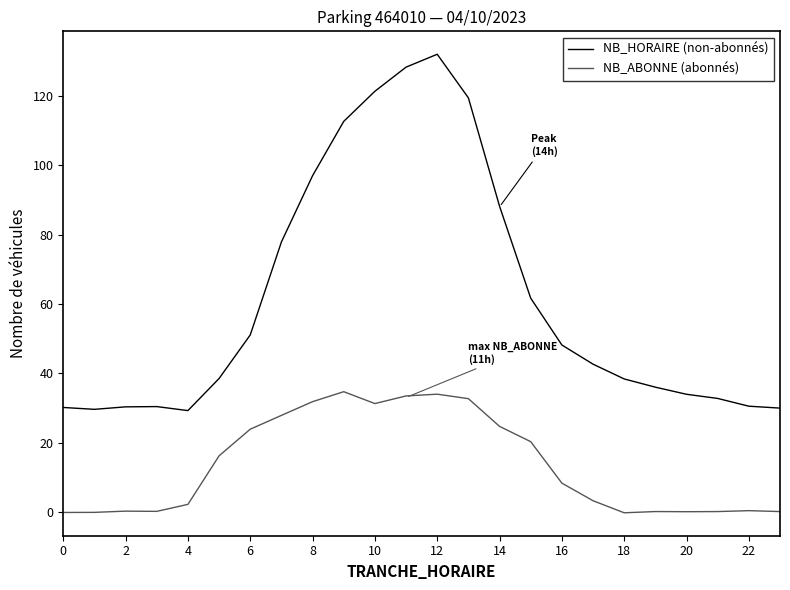

Which series has the widest spread of values?

NB_HORAIRE (non-abonnés)